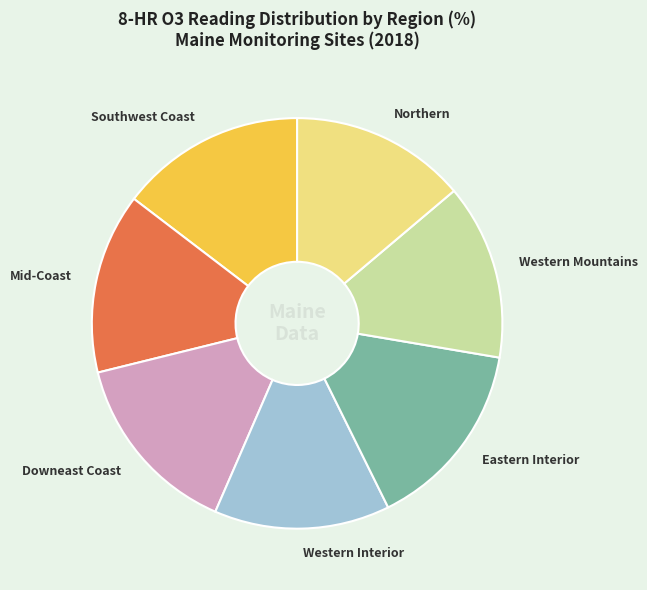

Which has a higher value, Eastern Interior or Northern?

Eastern Interior